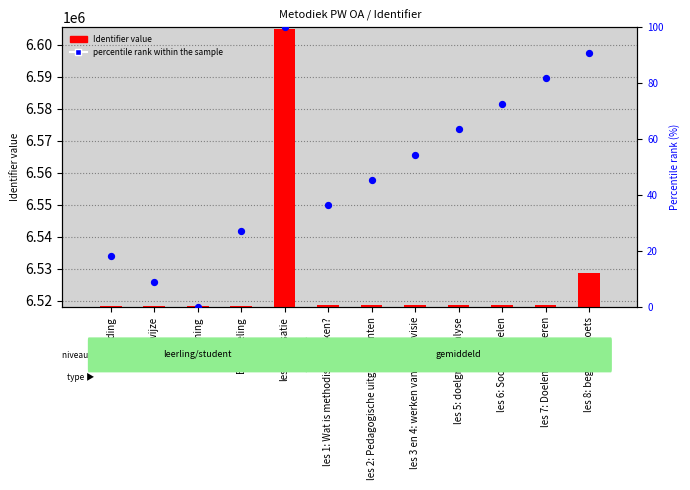

Which series reaches the maximum Y coordinate?

Identifier value